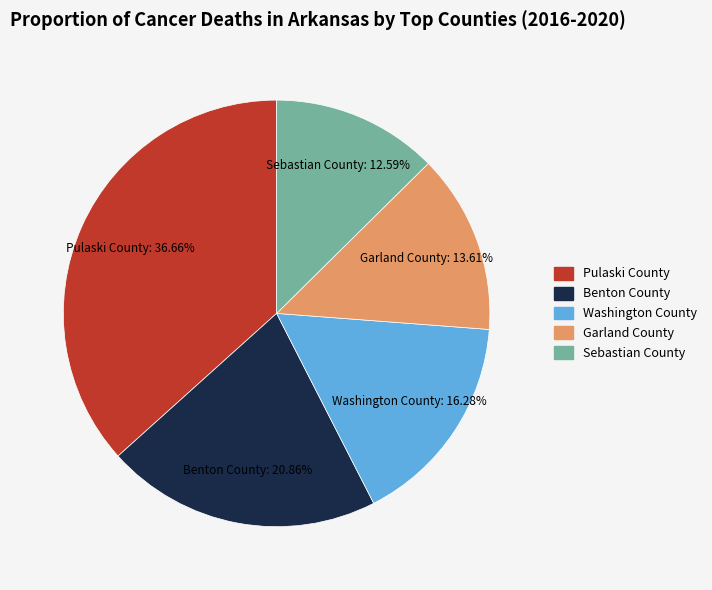

Do Pulaski County and Sebastian County together represent more than half of the pie?

No